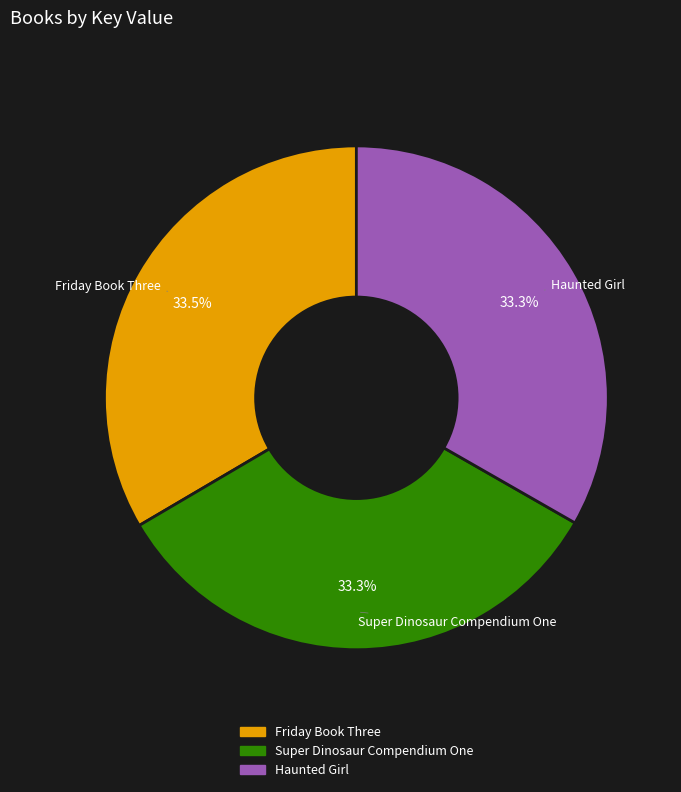

Does Friday Book Three represent more than half of the total?

No